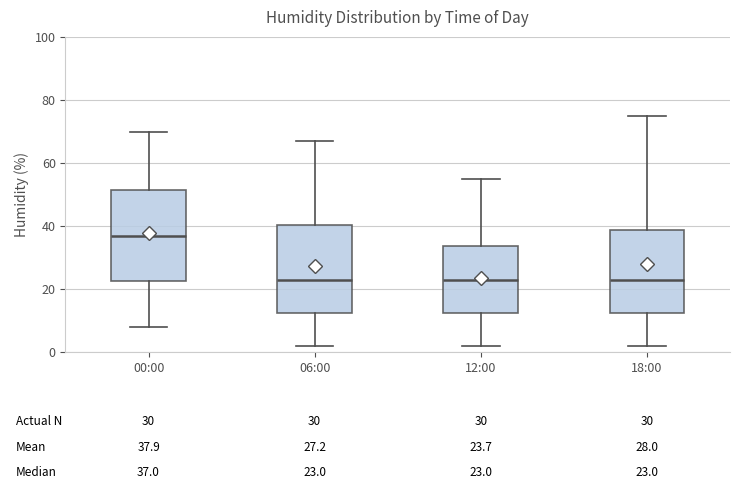

Which box has the highest median line?

00:00